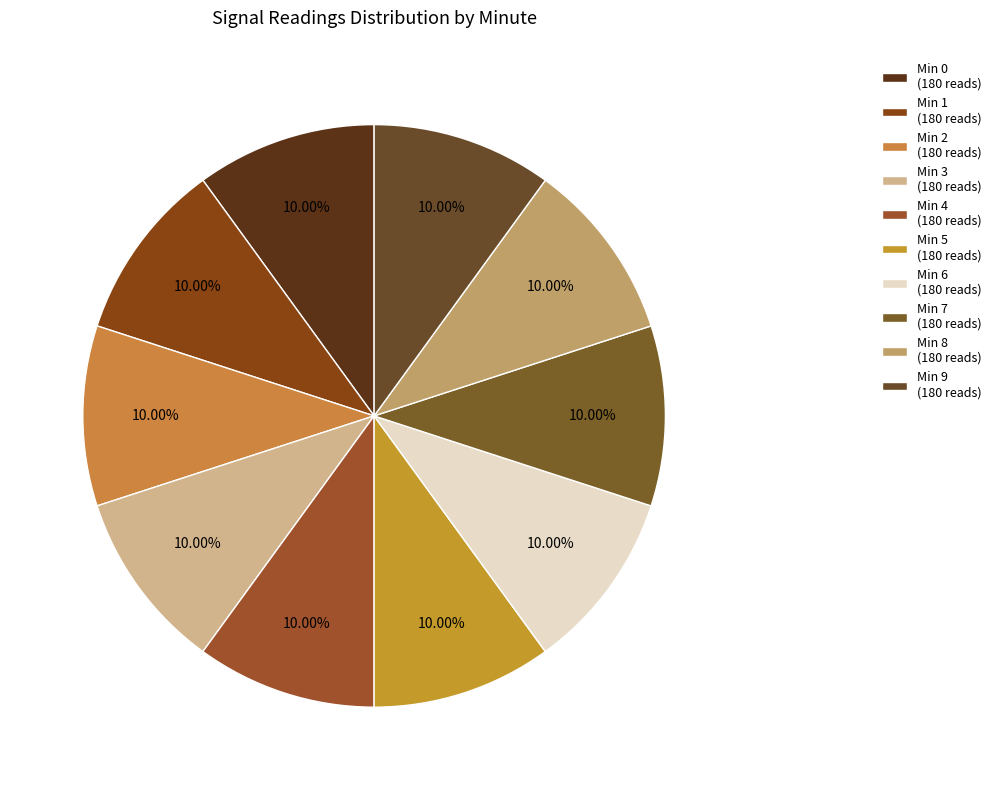

How many segments does this pie chart have?

10